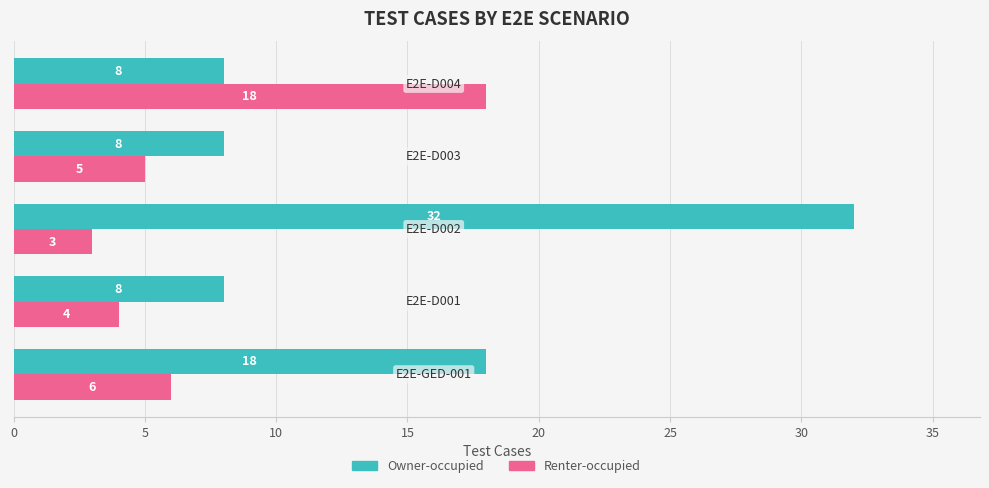

Count the Owner-occupied values in the range 8 to 18.

4